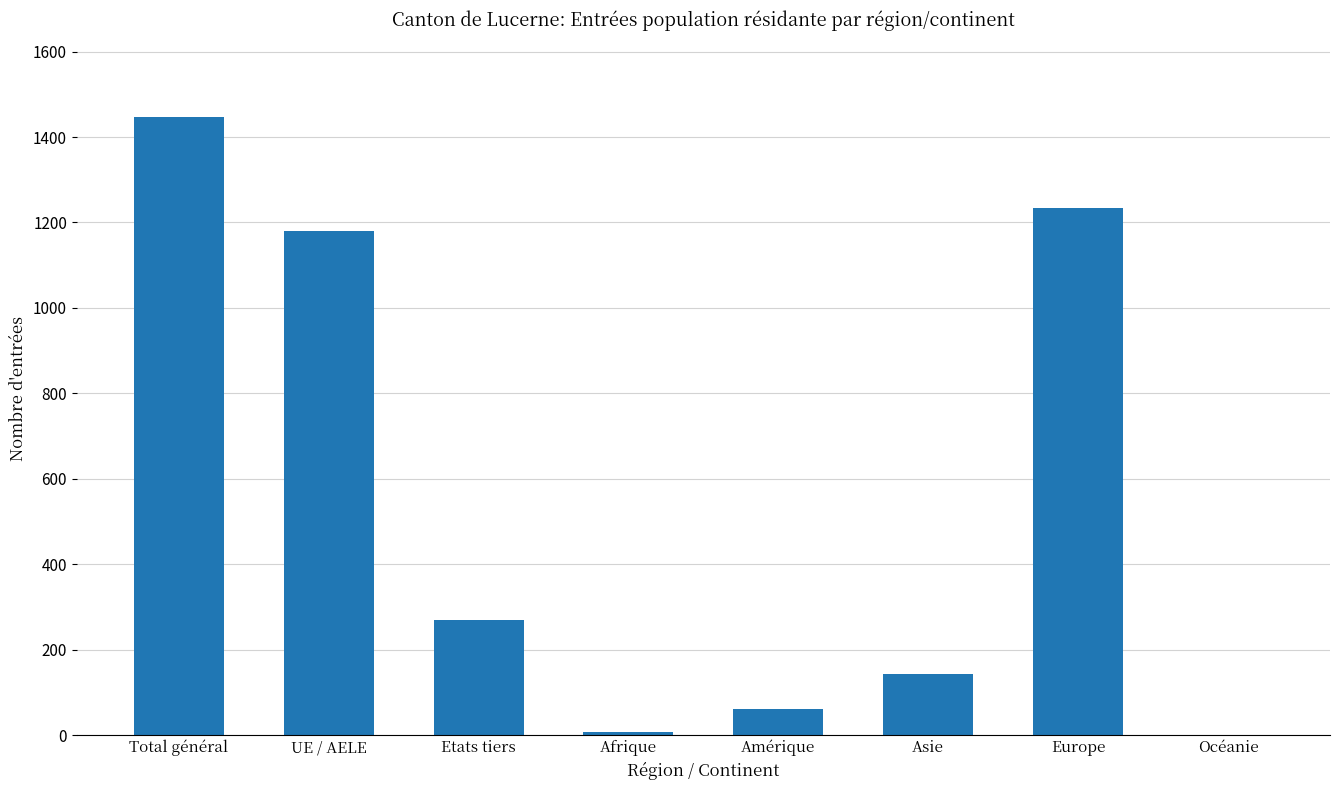

Read the value at Afrique.

8